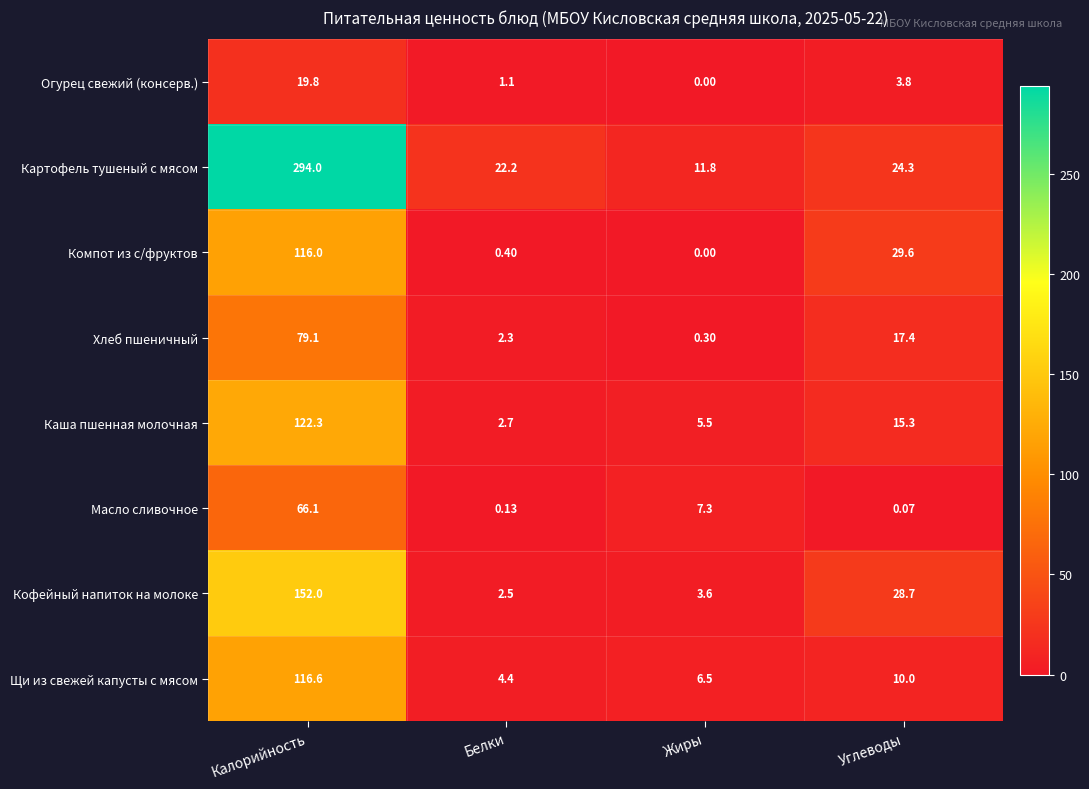

Rank the categories by Огурец свежий (консерв.) value from lowest to highest.

Жиры, Белки, Углеводы, Калорийность